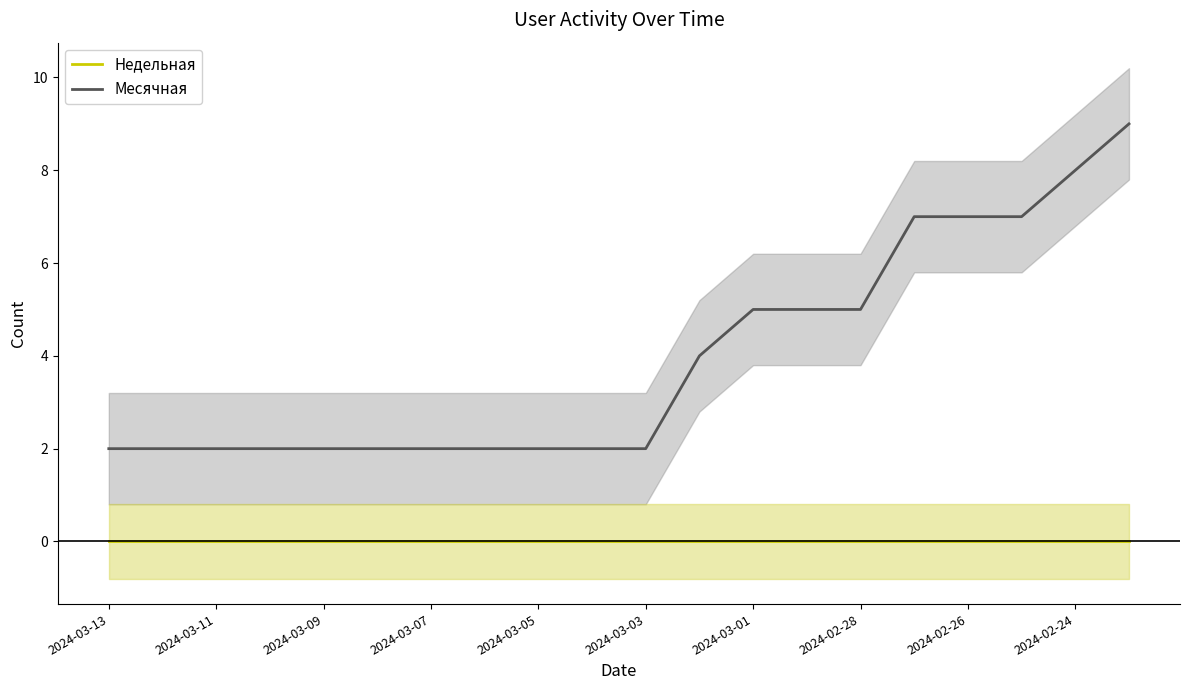

True or false: Месячная has a value of 7 at 17.

True